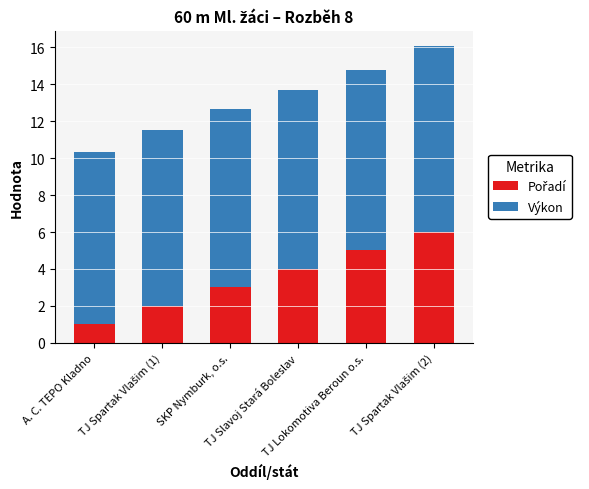

The value of Výkon at TJ Lokomotiva Beroun o.s. is 9.8. True or false?

True